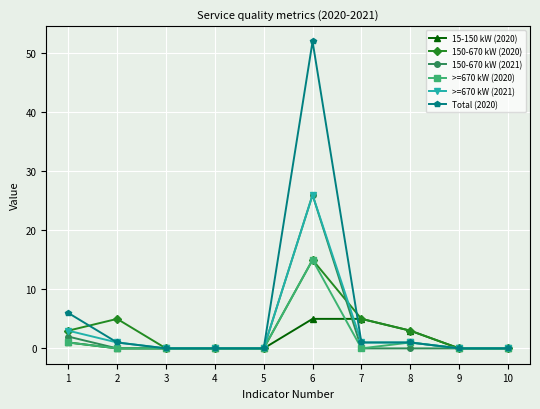

Which series has the largest total across all categories?

Total (2020)